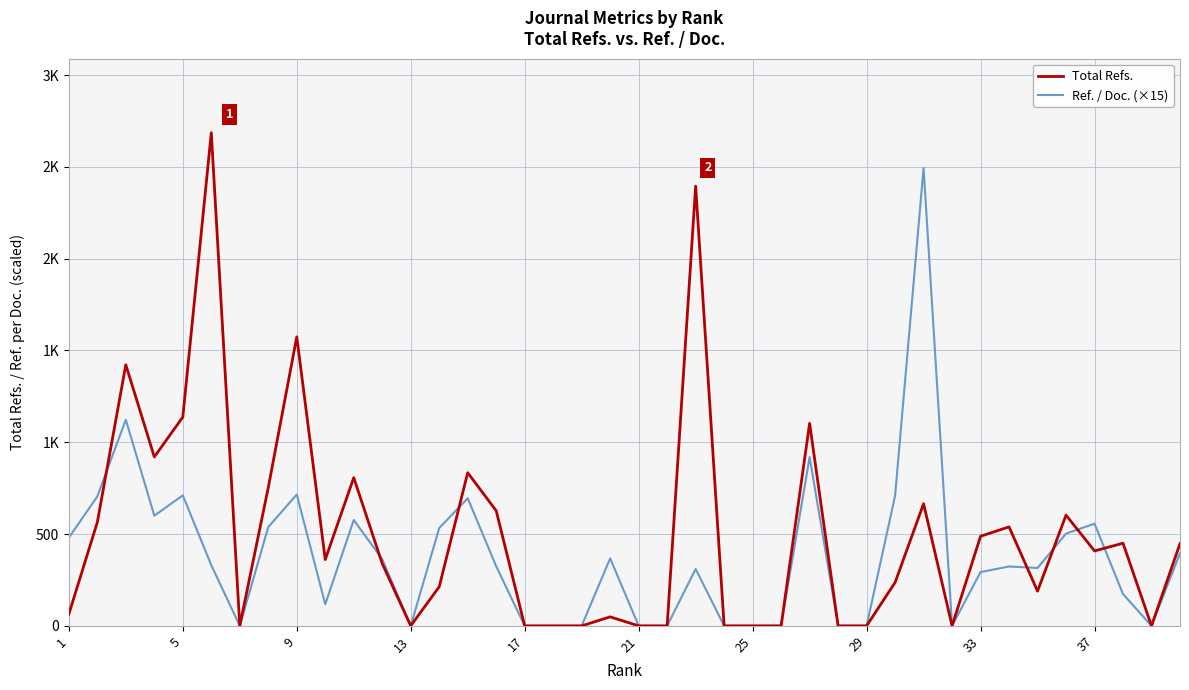

What are all the series names shown in the legend?

Total Refs., Ref. / Doc. (×15)